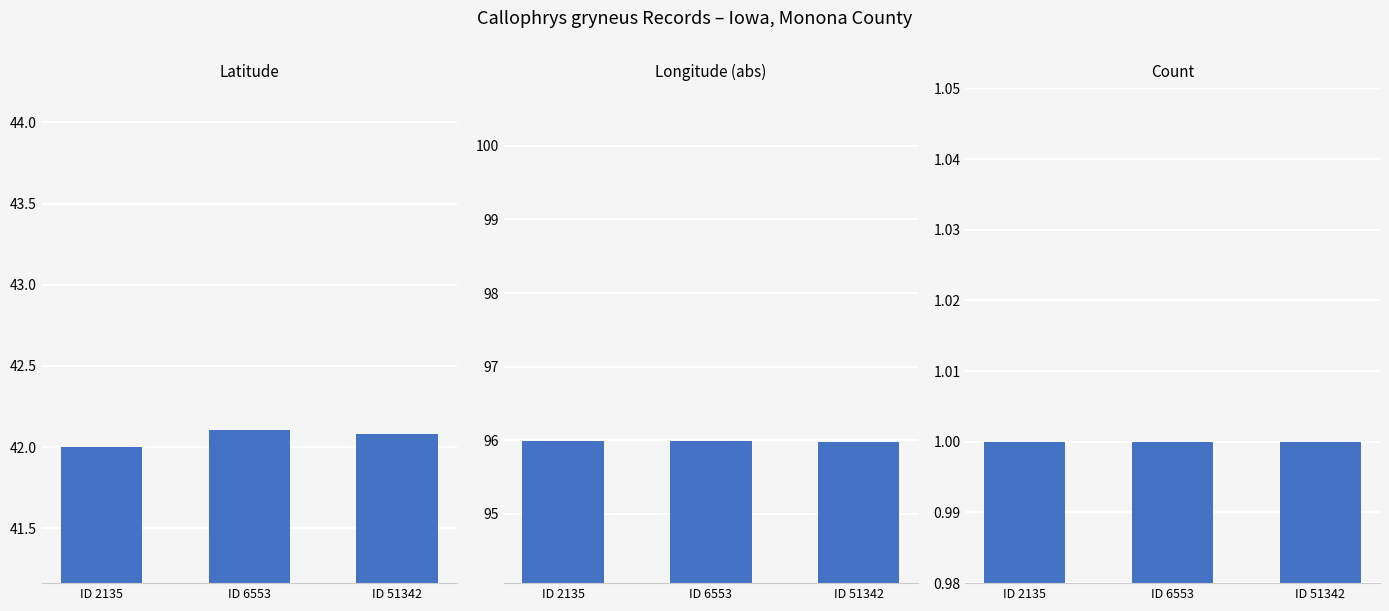

What is the approximate value of Latitude at ID 2135?

42.0